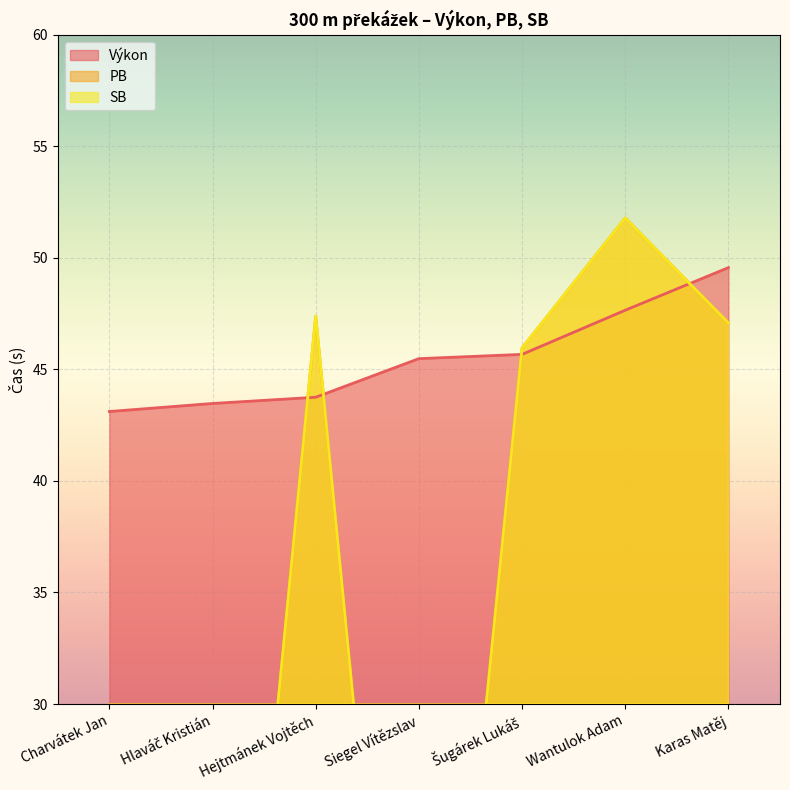

What is the total value across all series at Siegel Vítězslav?

45.5